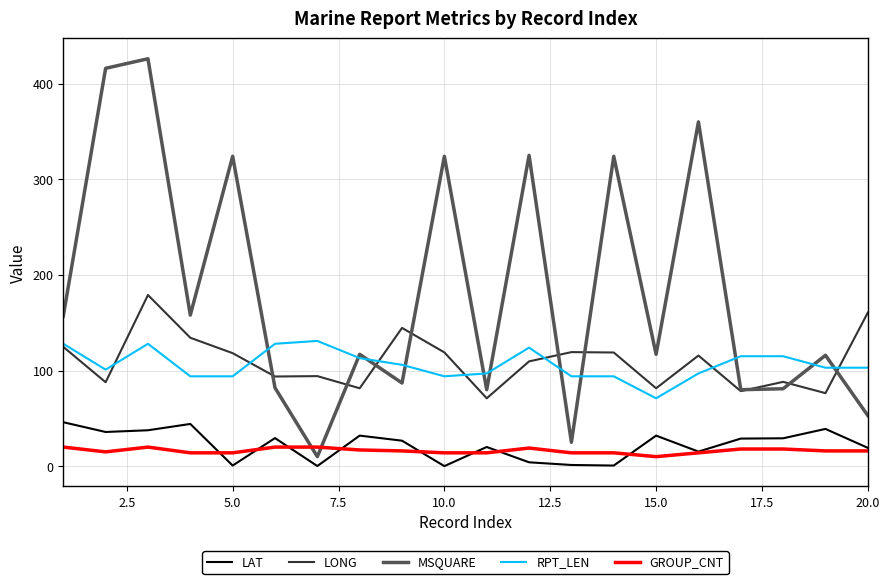

True or false: MSQUARE has more than 1 points higher than both neighbors.

True